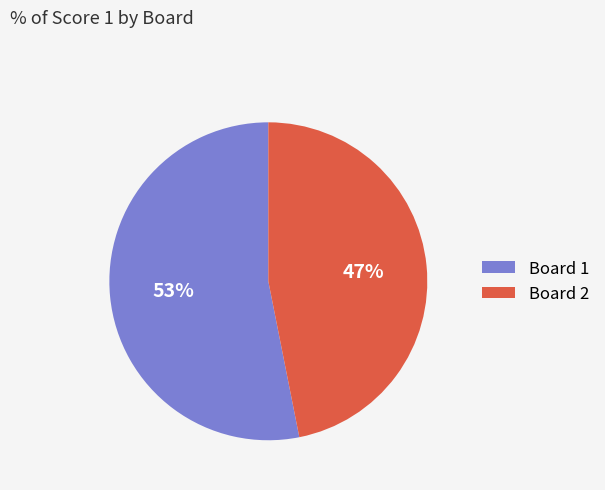

Is it true that Board 2 is 57% of the pie?

False